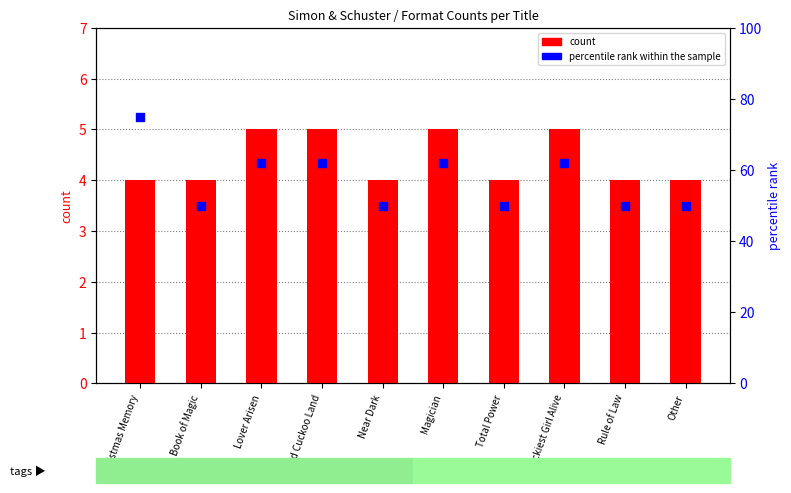

Is the value of count at Christmas Memory greater than the value of percentile rank within the sample at Other?

No